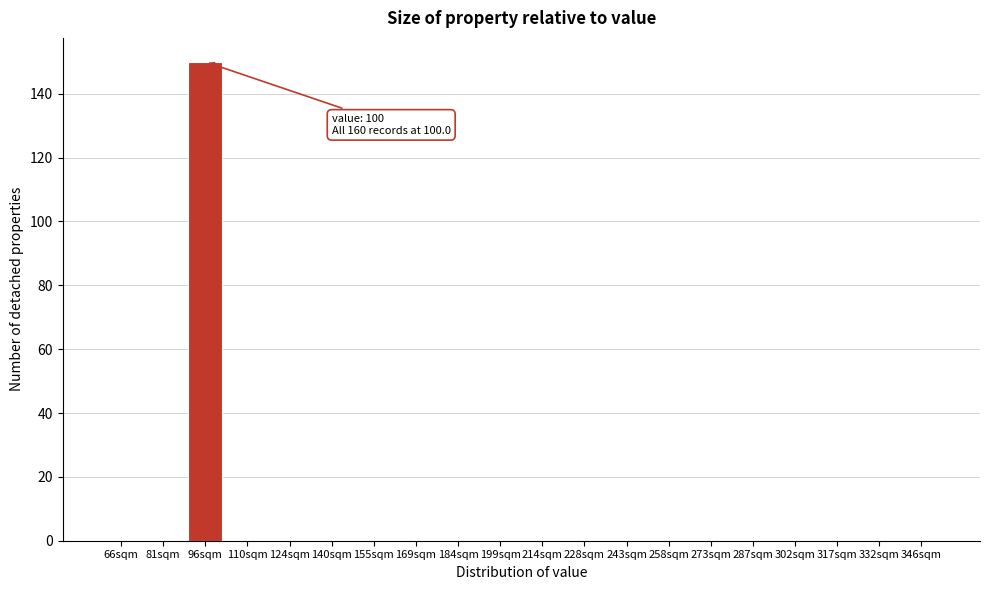

Reading left to right, transcribe all the data shown in this chart.

66sqm=0	81sqm=0	96sqm=150	110sqm=0	124sqm=0	140sqm=0	155sqm=0	169sqm=0	184sqm=0	199sqm=0	214sqm=0	228sqm=0	243sqm=0	258sqm=0	273sqm=0	287sqm=0	302sqm=0	317sqm=0	332sqm=0	346sqm=0